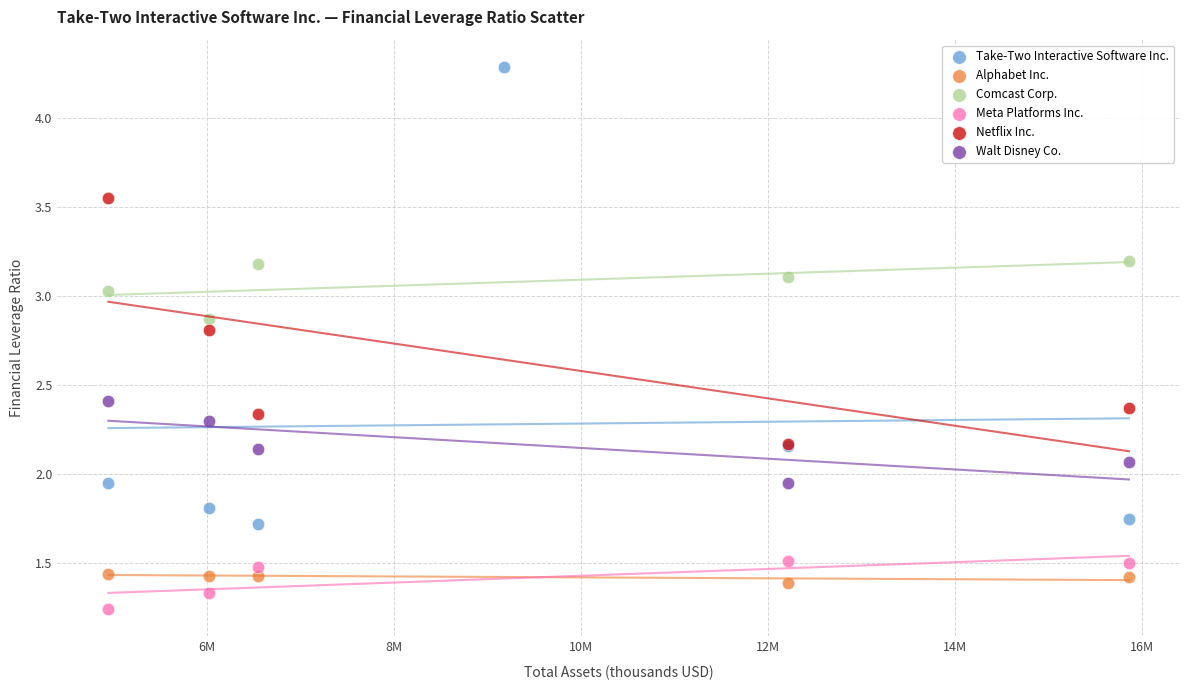

What are all the series names shown in the legend?

Take-Two Interactive Software Inc., Alphabet Inc., Comcast Corp., Meta Platforms Inc., Netflix Inc., Walt Disney Co.